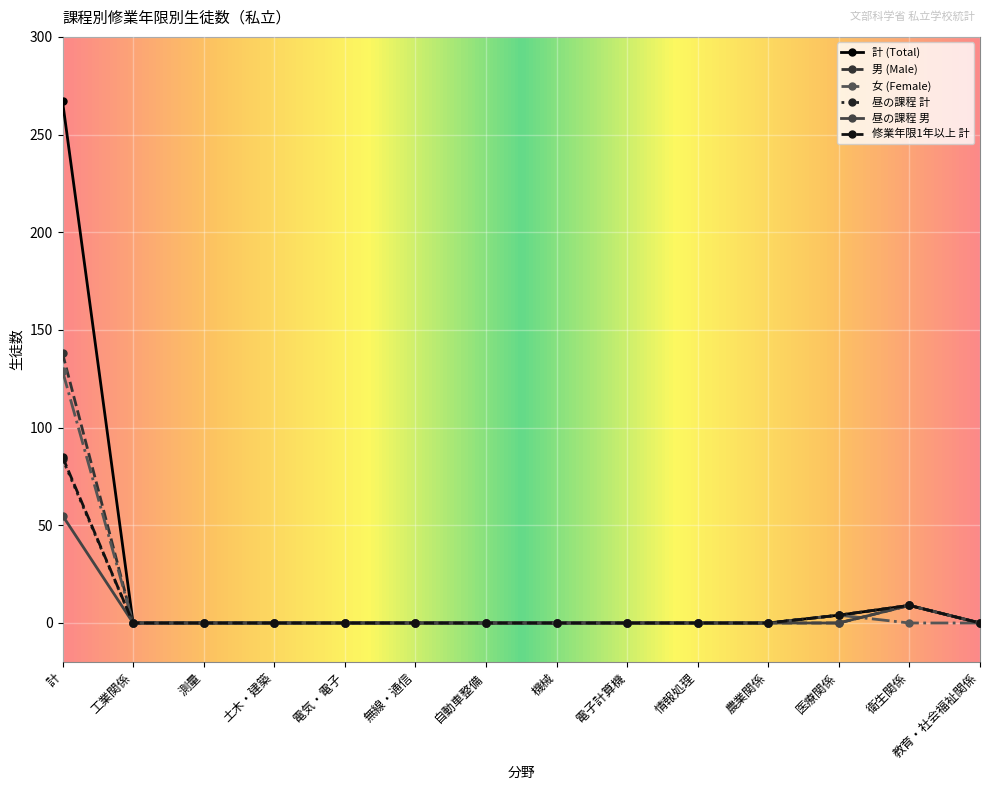

Is this an area chart (filled region under the line)?

No